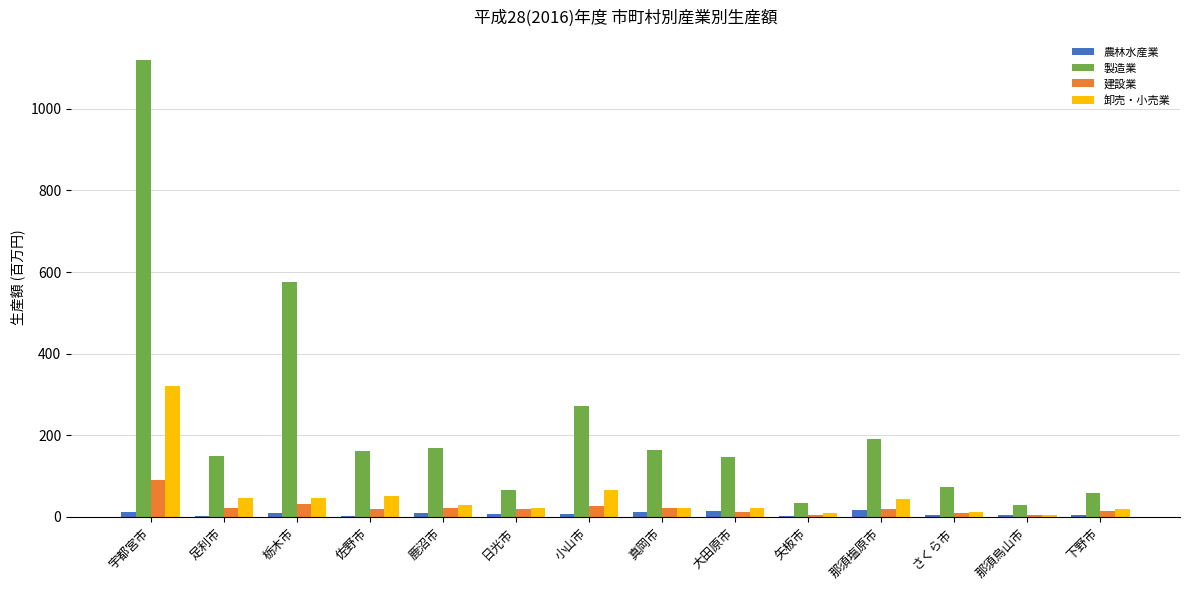

What are all the series names shown in the legend?

農林水産業, 製造業, 建設業, 卸売・小売業